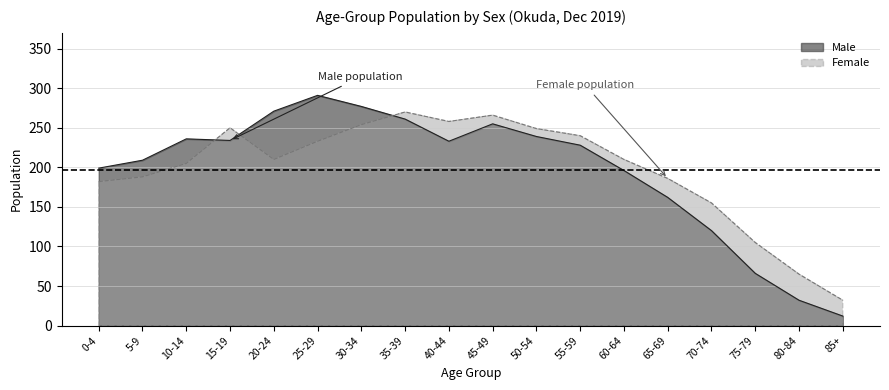

What is the average value of the Male series?

196